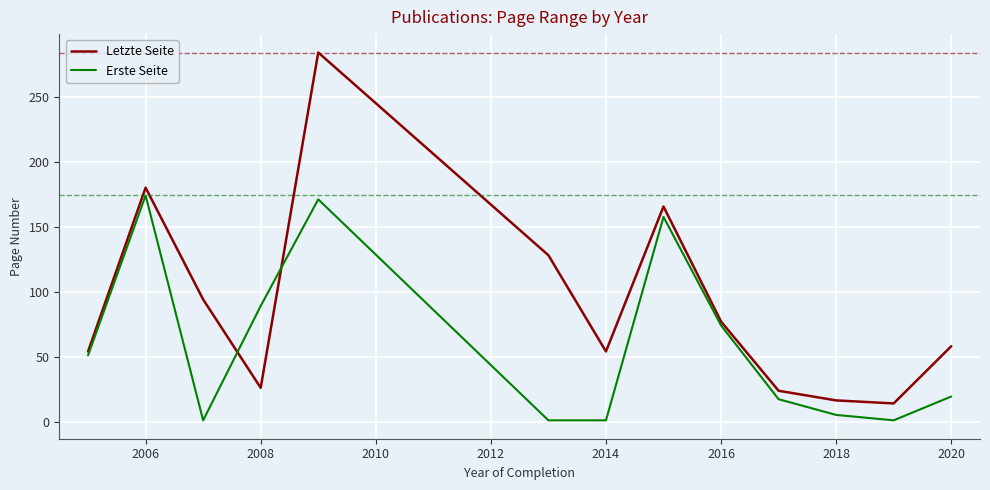

Which series has the widest spread of values?

Letzte Seite